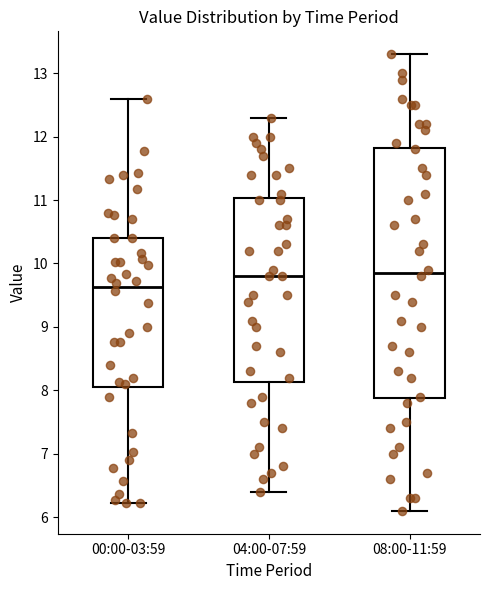

Which box is the tallest, from its lower edge to its upper edge?

08:00-11:59